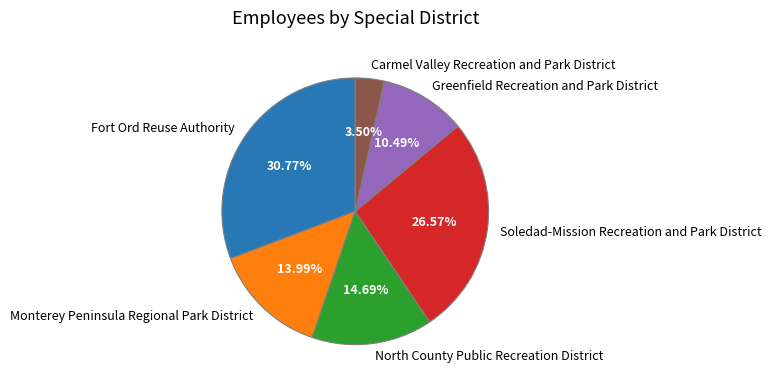

To the nearest percent, what percentage of the pie is Fort Ord Reuse Authority?

31%